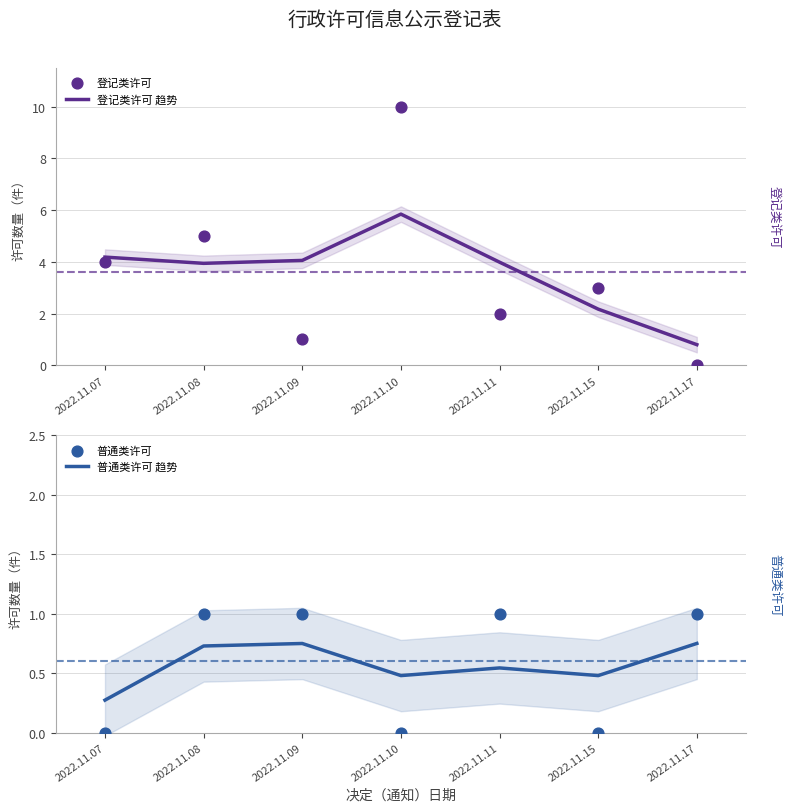

At which category is the sum across all series the highest?

2022.11.10